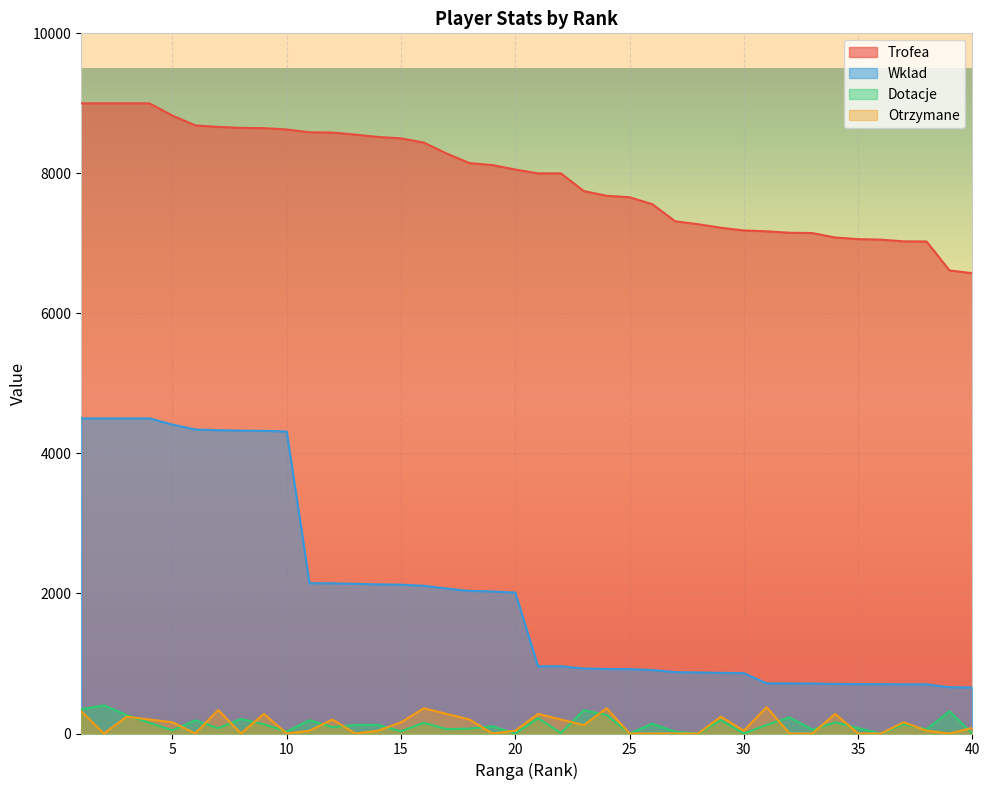

True or false: Wklad and Trofea intersect in this chart.

False